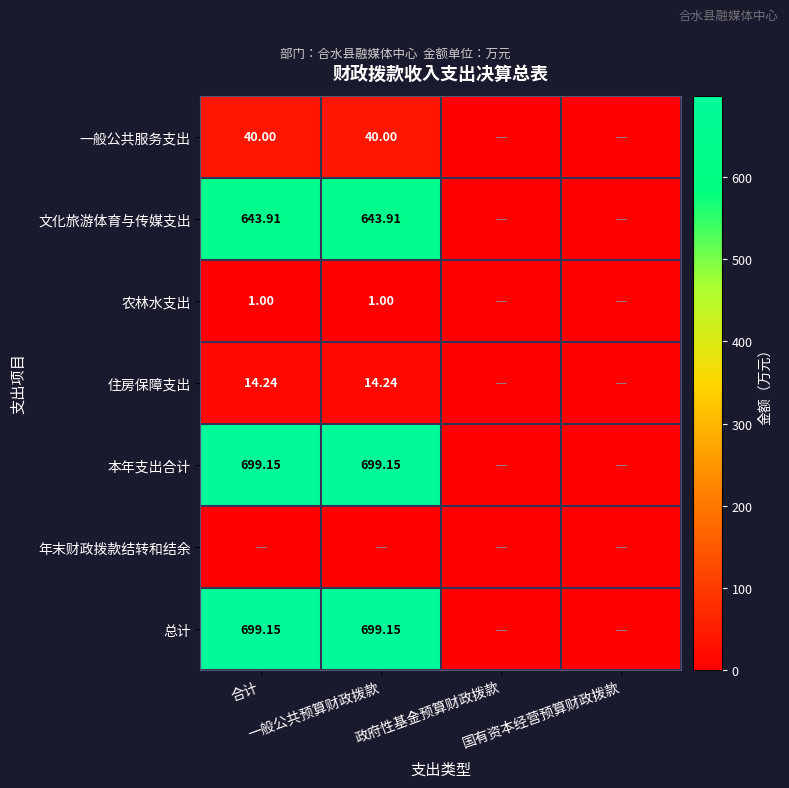

List the labels in order of 年末财政拨款结转和结余 value, smallest first.

合计, 一般公共预算财政拨款, 政府性基金预算财政拨款, 国有资本经营预算财政拨款